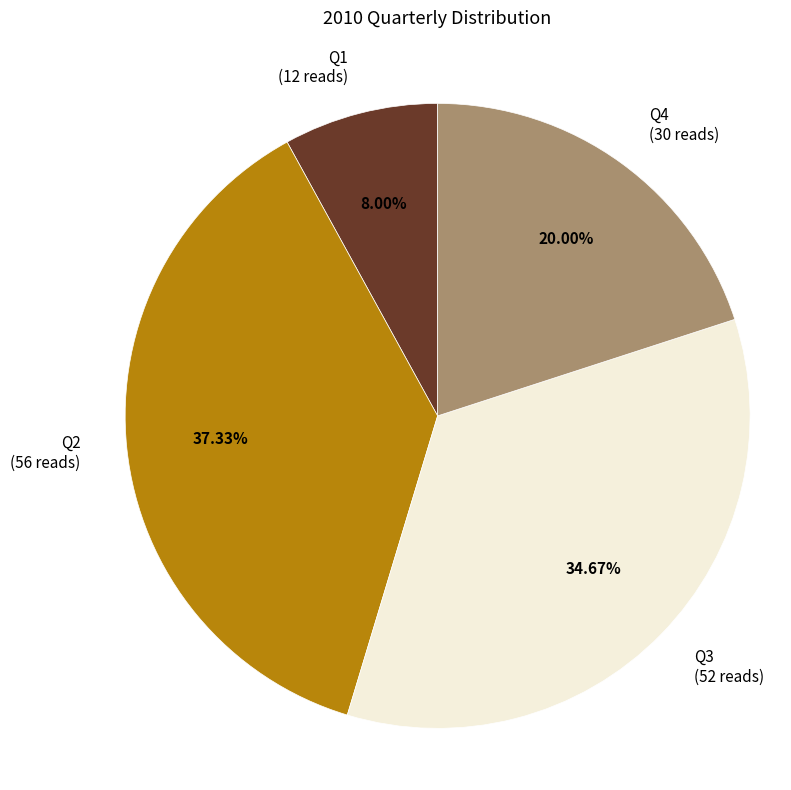

What percentage is the Q3 slice, to the nearest percent?

35%